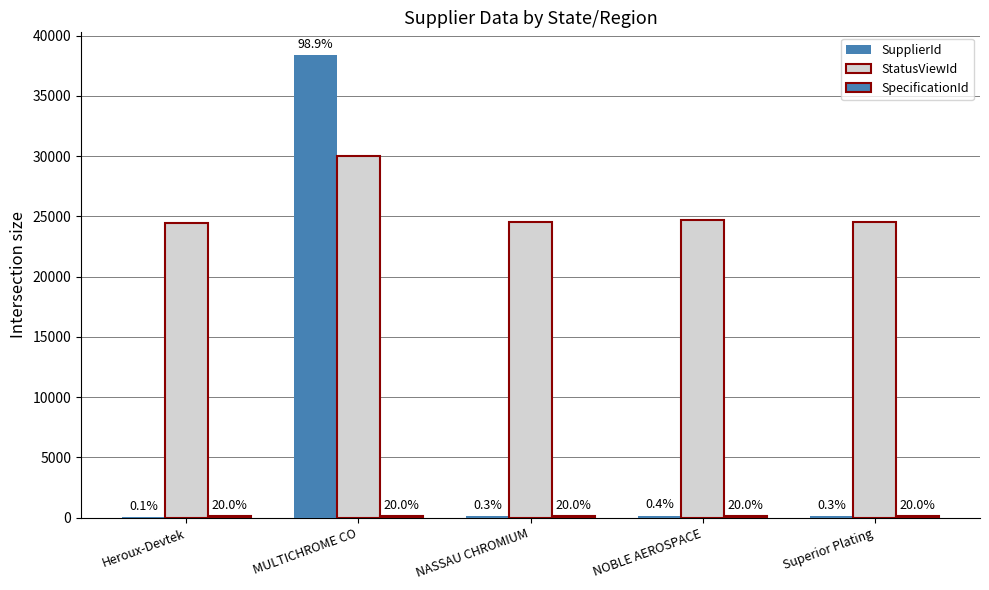

Are the bars horizontal?

No